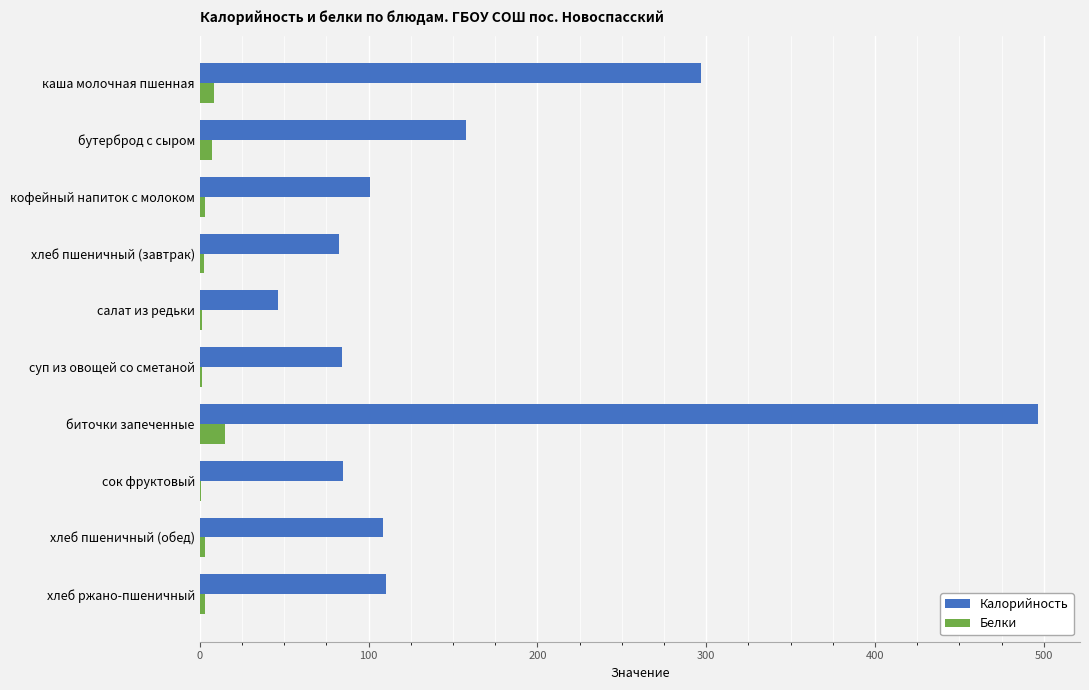

Is it true that Калорийность equals 157.9 at бутерброд с сыром?

True